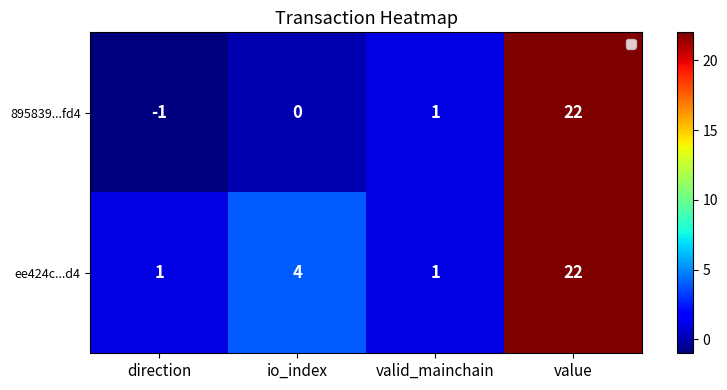

At which category is the sum across all series the highest?

value